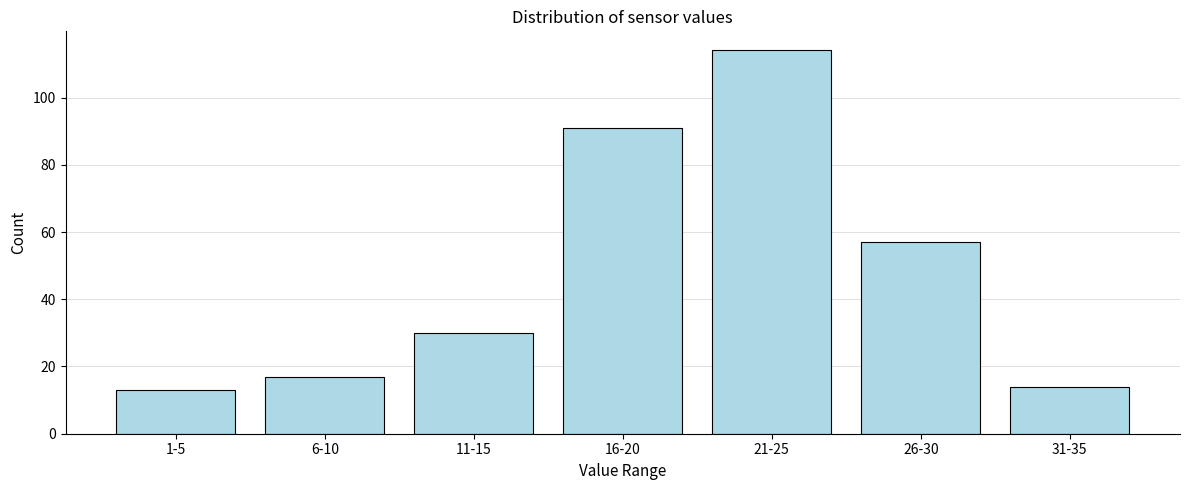

Reading left to right, what are all the values shown in this chart?

1-5=13	6-10=17	11-15=30	16-20=91	21-25=114	26-30=57	31-35=14